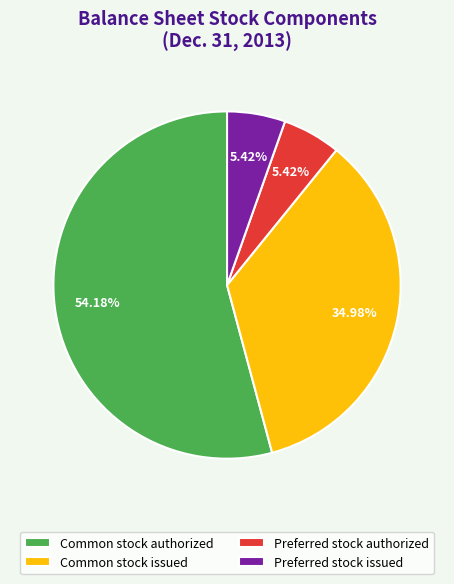

To the nearest percent, what is the combined percentage of Common stock issued and Preferred stock issued?

40%